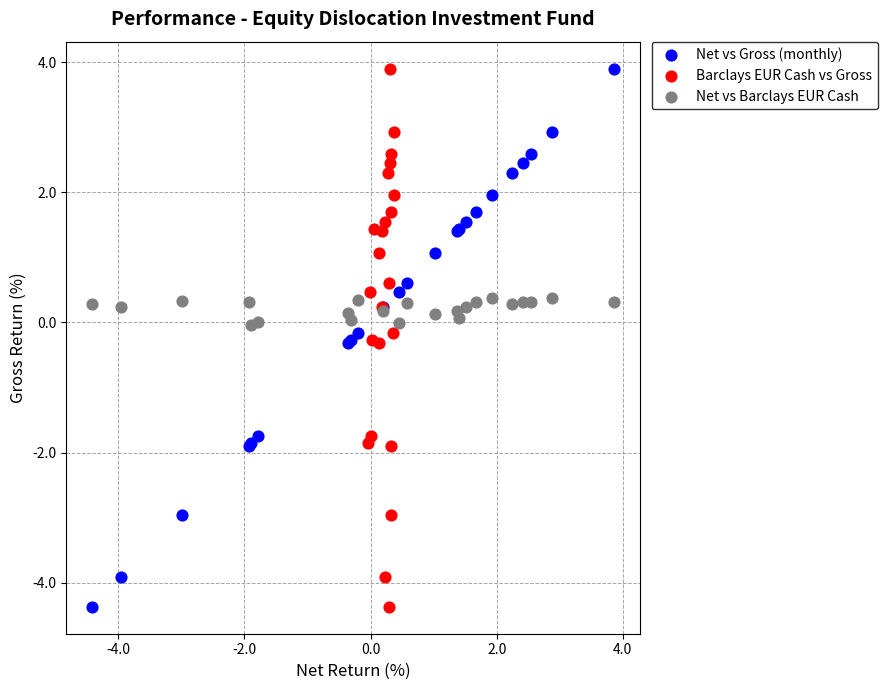

What are all the series names shown in the legend?

Net vs Gross (monthly), Barclays EUR Cash vs Gross, Net vs Barclays EUR Cash